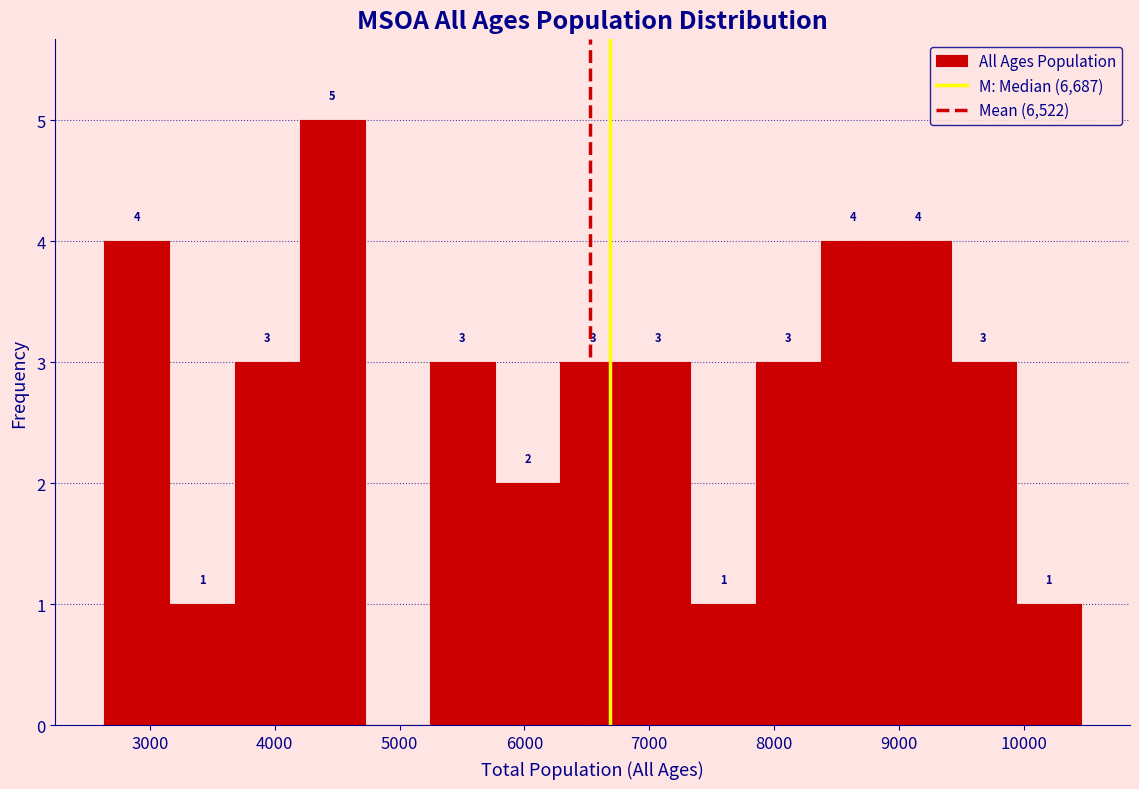

Over which range of the x-axis is the bar tallest?

4200 to 4700